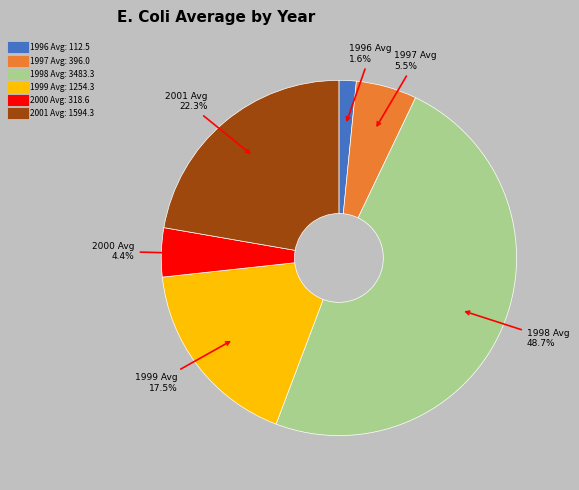

Do 1997 Avg and 1999 Avg together represent more than half of the pie?

No